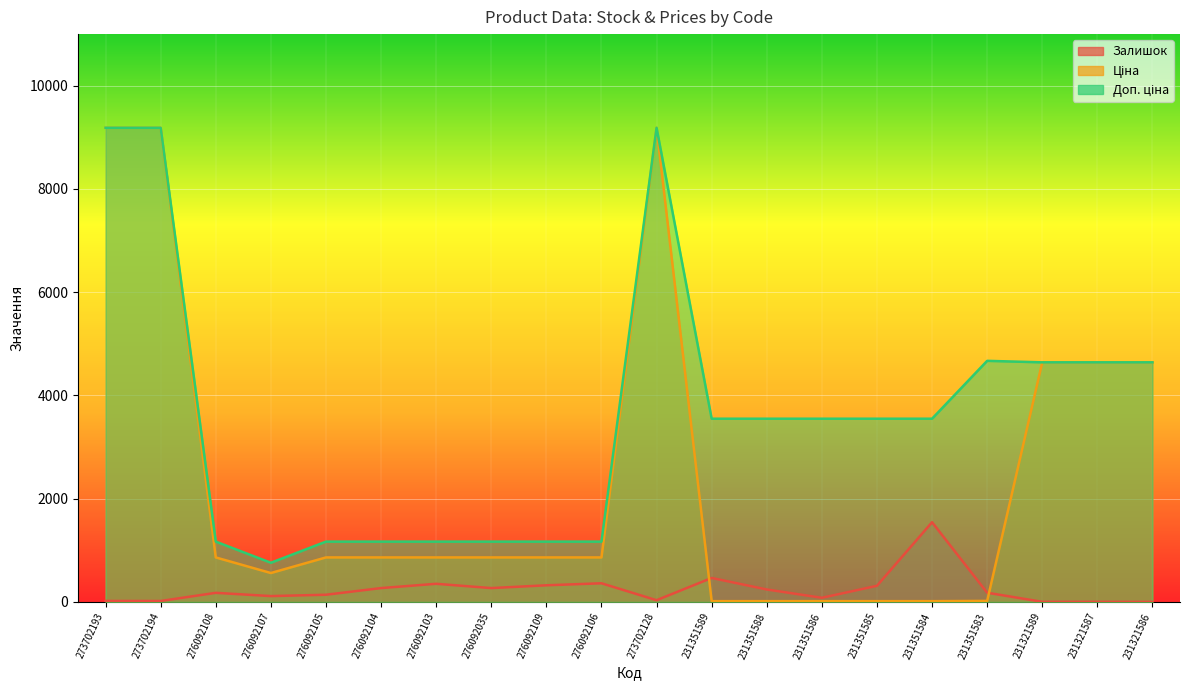

What are all the series names shown in the legend?

Залишок, Ціна, Доп. ціна